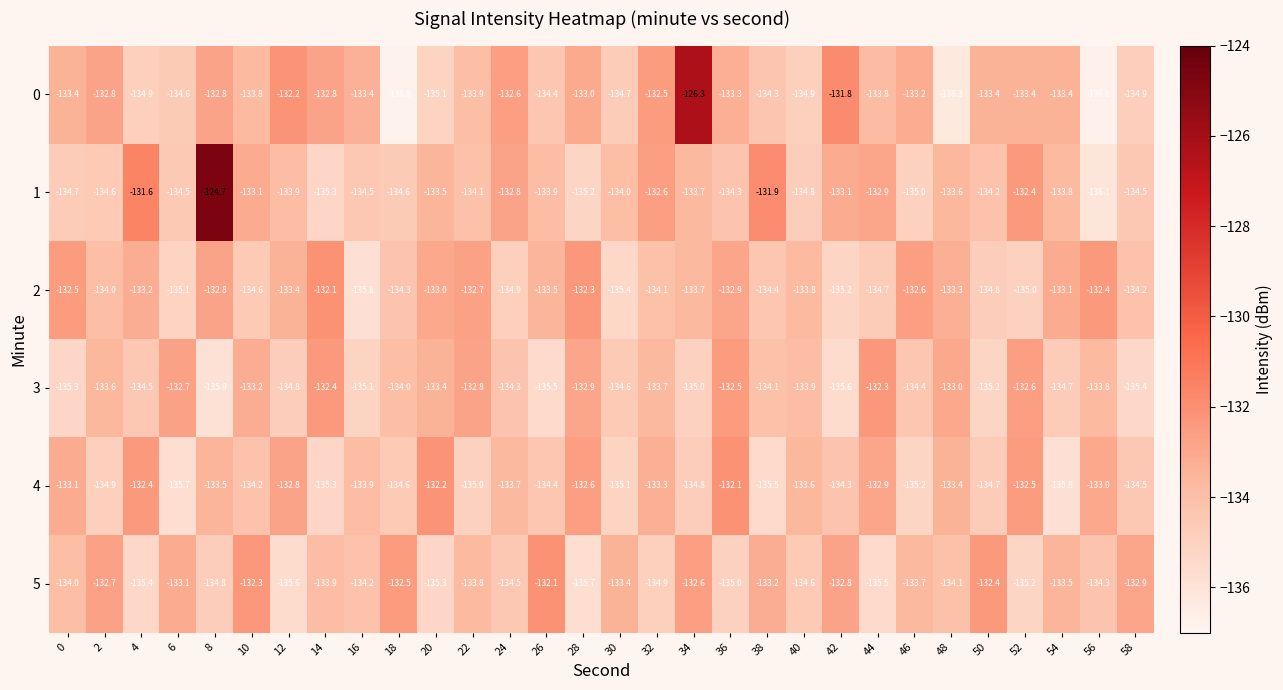

Which category has the lowest value in the 2 series?

16